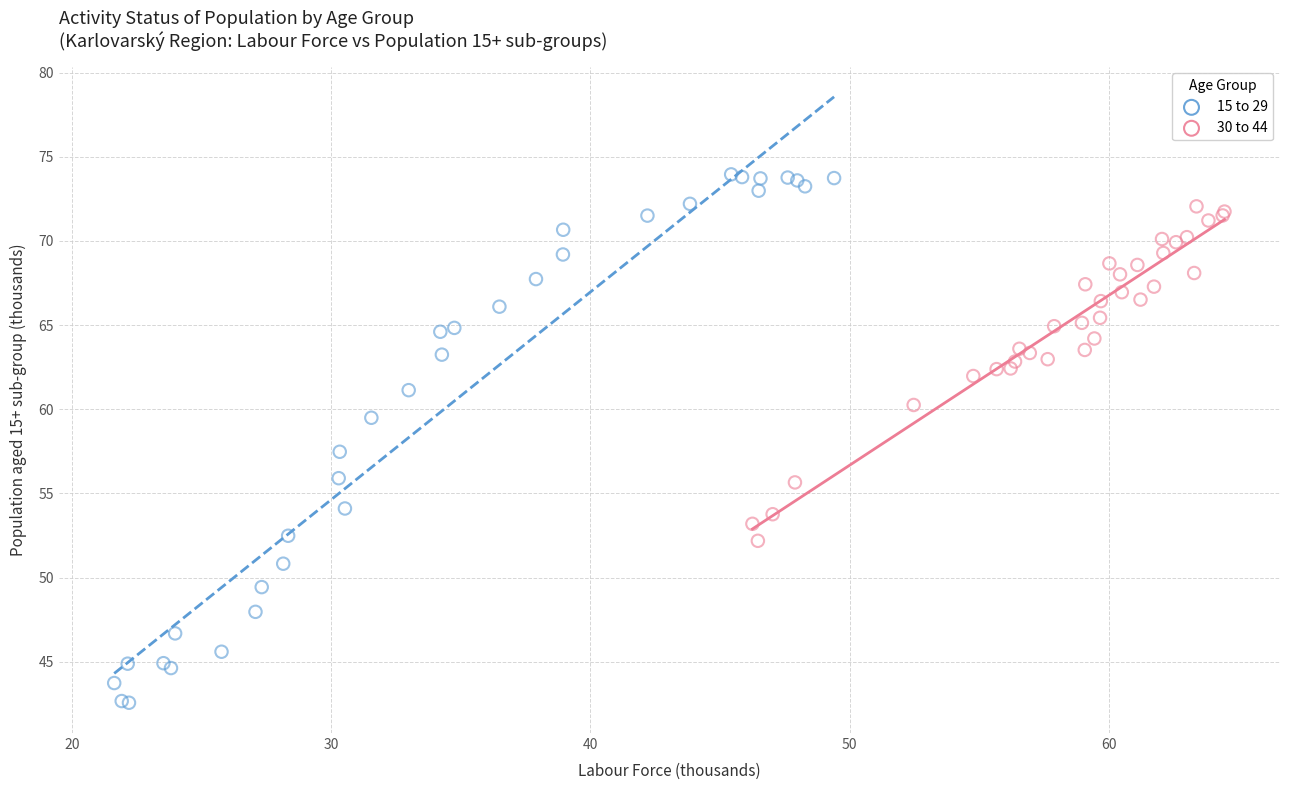

What are all the series names shown in the legend?

15 to 29, 30 to 44